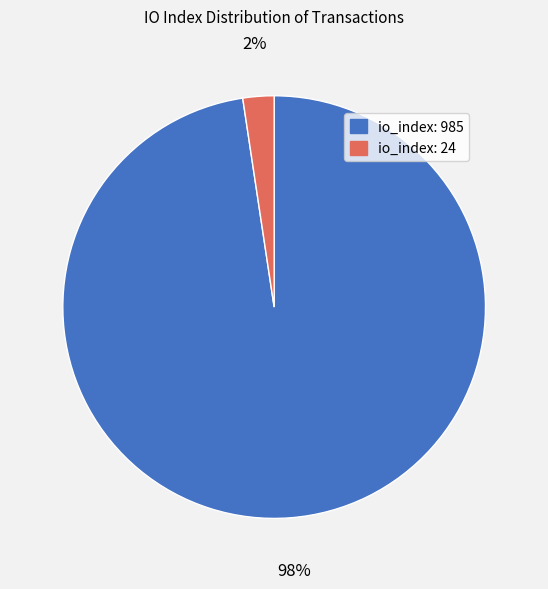

How many segments does this pie chart have?

2